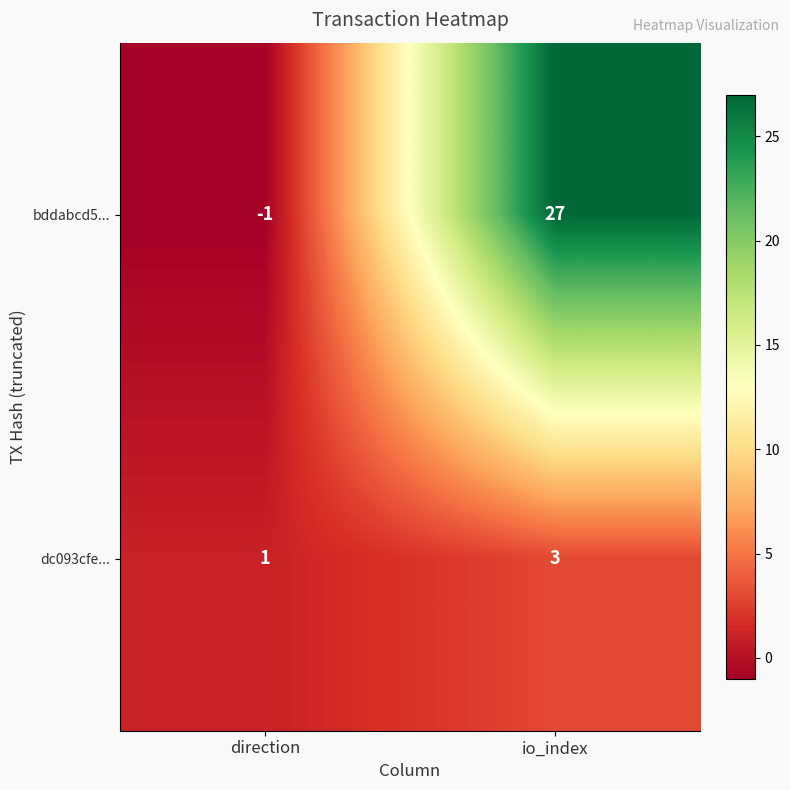

How many values in bddabcd5... are above zero?

1